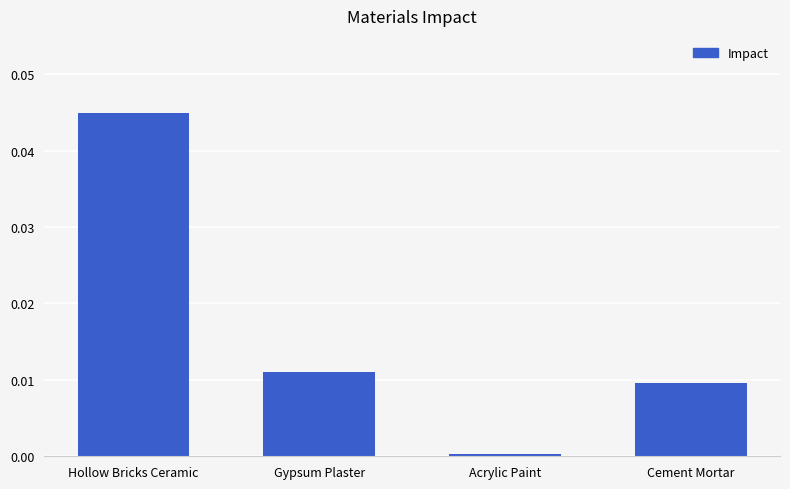

How many bars are there in total?

4